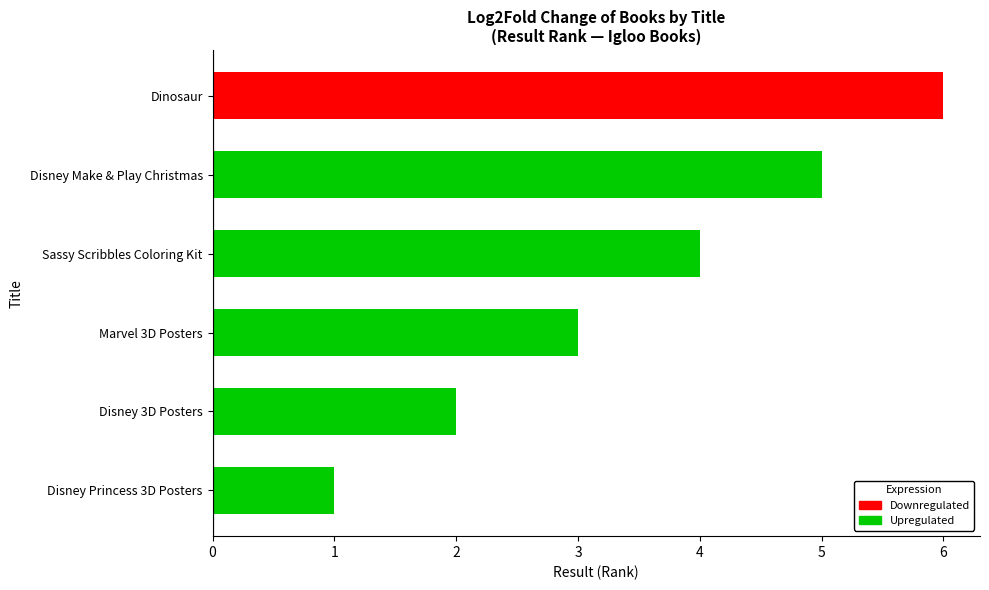

How many values are below 4?

3